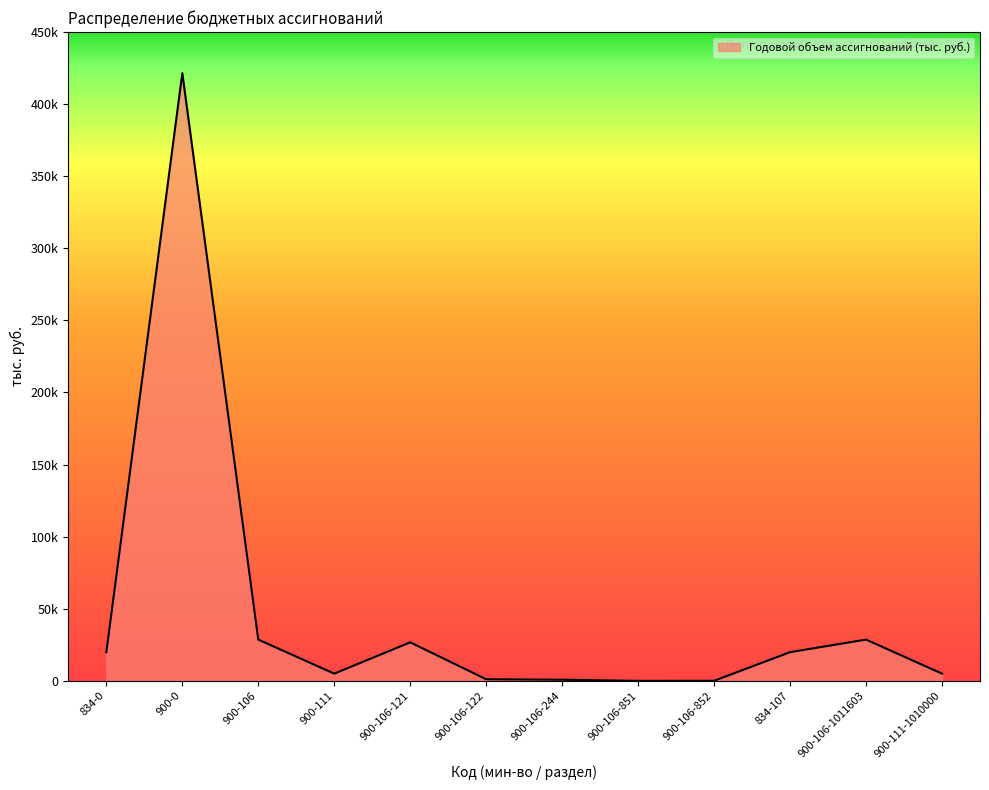

Does the chart display data point markers on the line(s)?

No